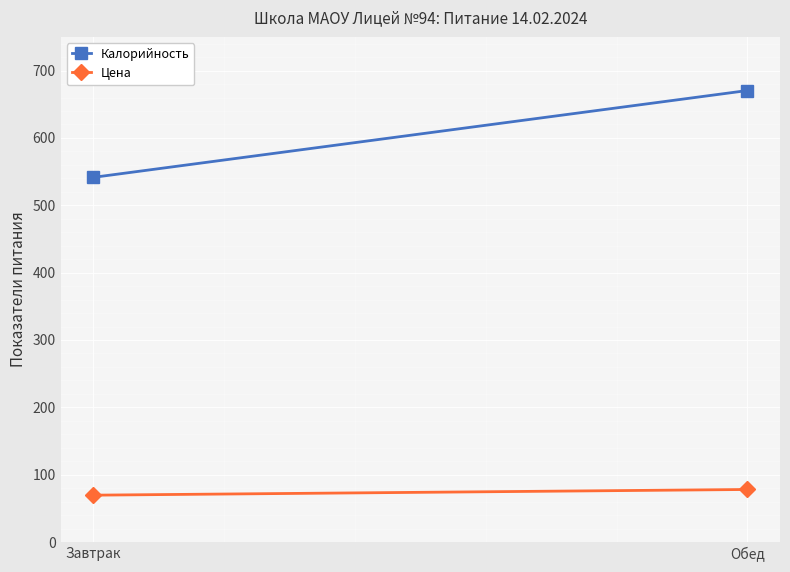

Reading right to left, list all the values displayed in this chart.

Калорийность: 670.3	541.5
Цена: 78.0	69.6